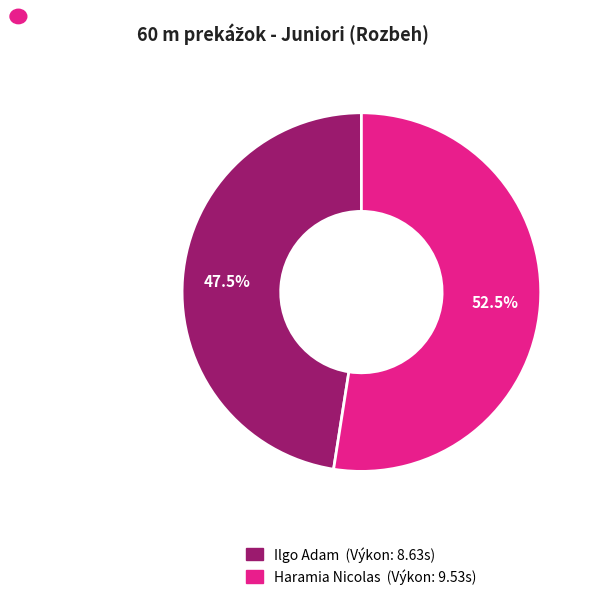

Which slice is the smallest?

Ilgo Adam